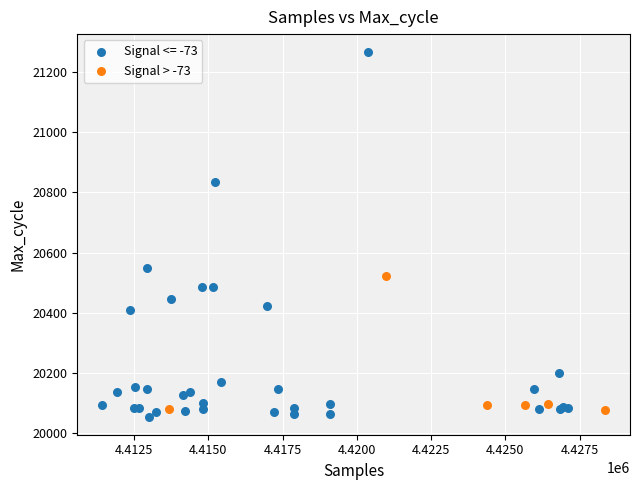

Which series reaches the maximum Y coordinate?

Signal <= -73